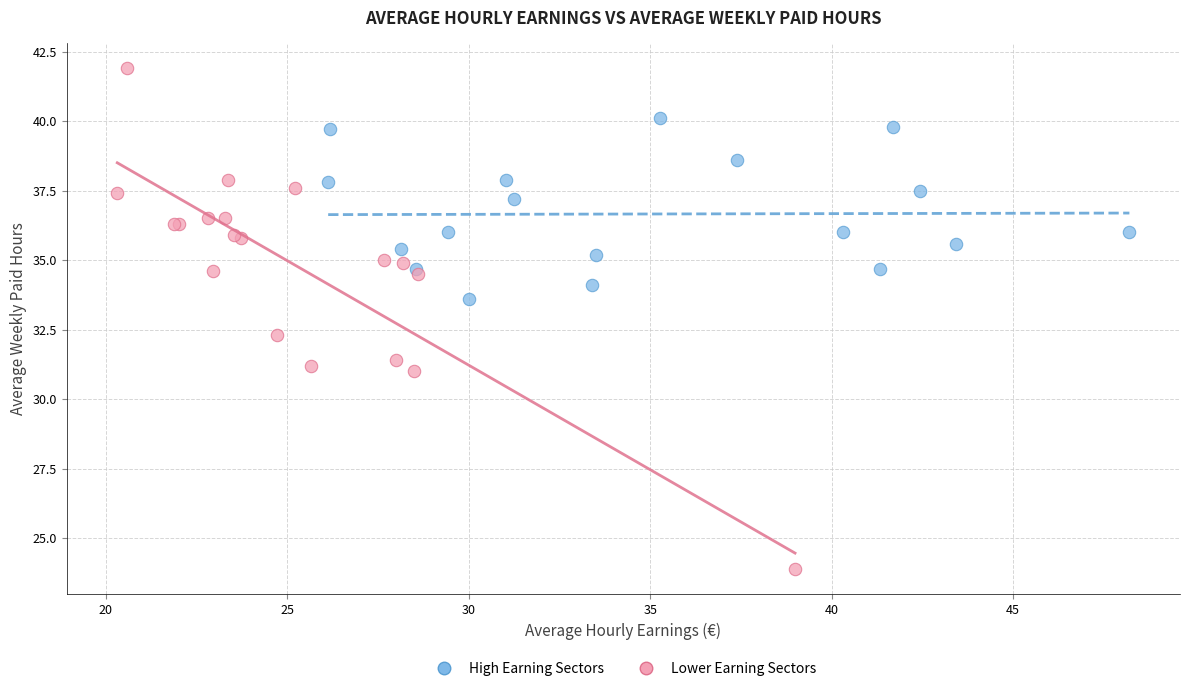

Which series reaches the maximum Y coordinate?

Lower Earning Sectors